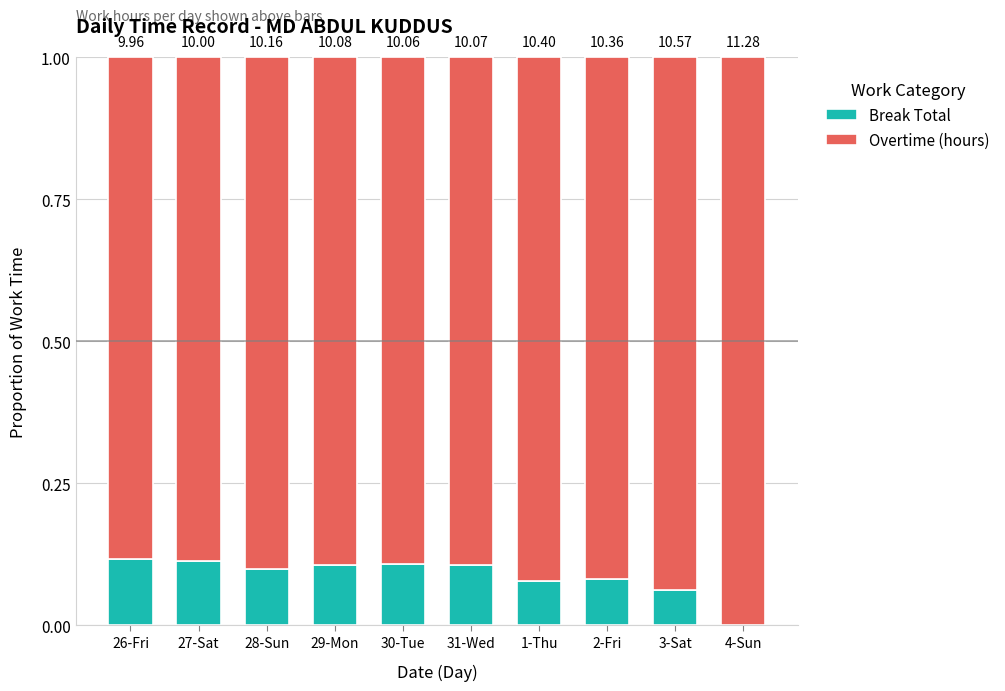

Are the bars grouped side by side (vs. stacked)?

No